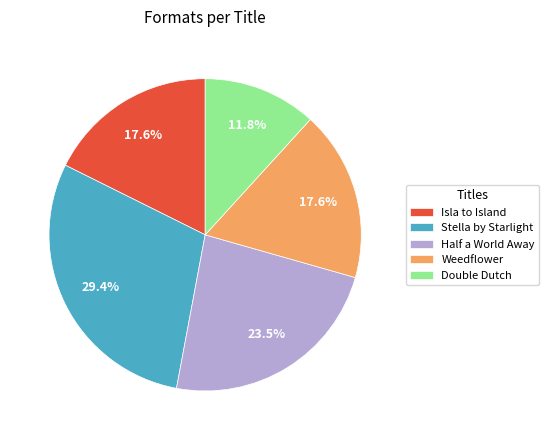

How many slices are in this pie chart?

5